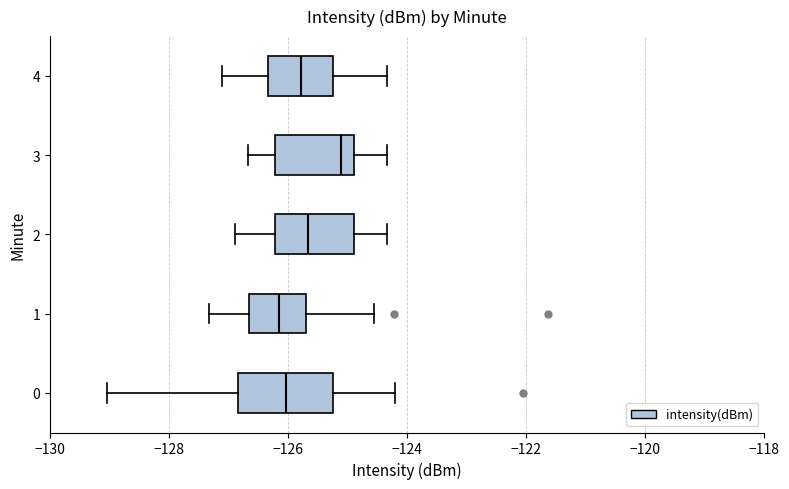

Which box is the widest, from its left edge to its right edge?

0